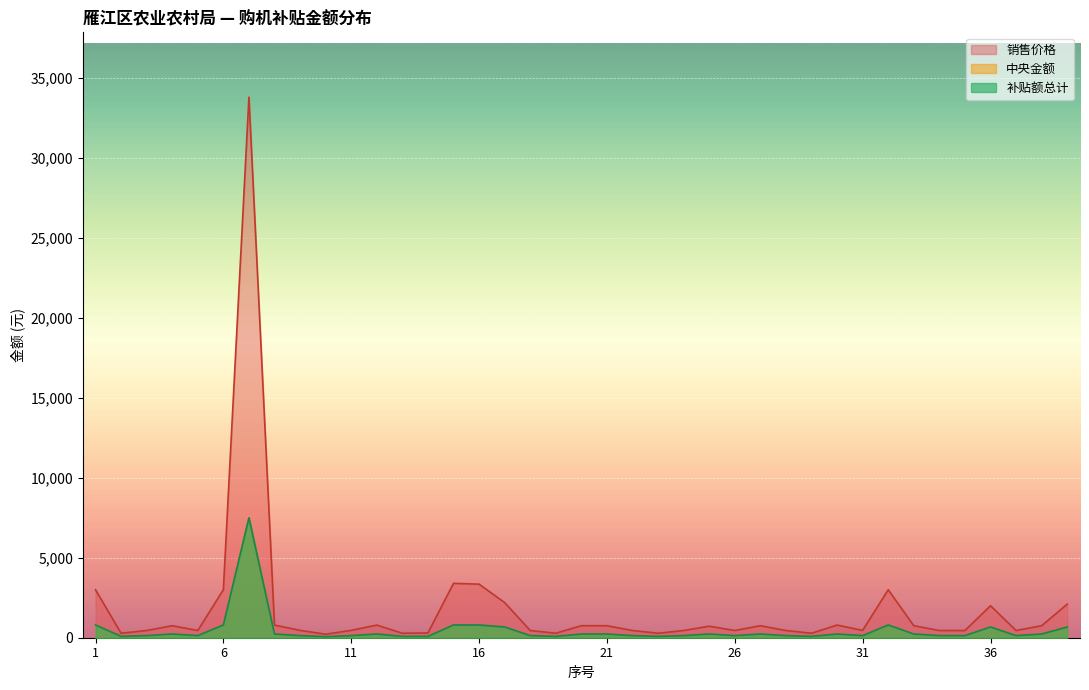

What are all the series names shown in the legend?

销售价格, 中央金额, 补贴额总计